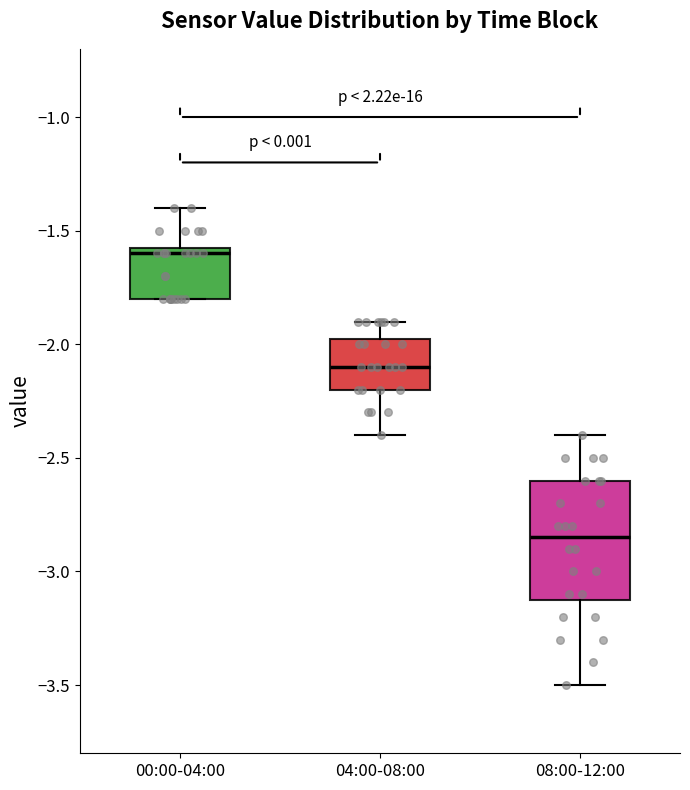

Reading left to right, read every box against the y-axis: the position of its median line, the range the box covers, and the ends of its whiskers. The values are not printed on the chart, so give them approximately, as read against the axis.

00:00-04:00: median -1.60, box -1.80 to -1.55, whiskers -1.80 to -1.40
04:00-08:00: median -2.10, box -2.20 to -1.95, whiskers -2.40 to -1.90
08:00-12:00: median -2.85, box -3.10 to -2.60, whiskers -3.50 to -2.40